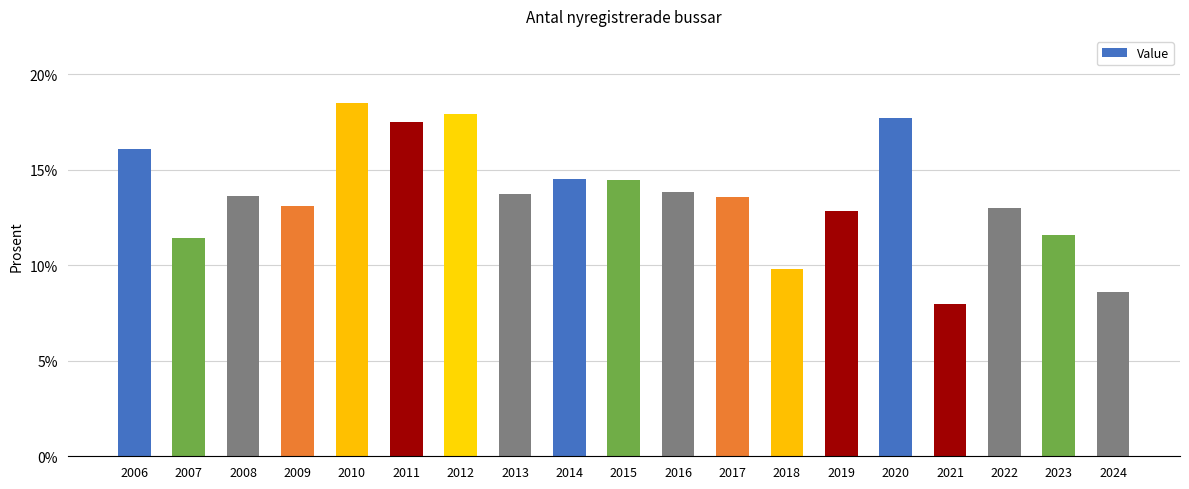

List the labels in order of value, smallest first.

2021, 2024, 2018, 2007, 2023, 2019, 2022, 2009, 2017, 2008, 2013, 2016, 2015, 2014, 2006, 2011, 2020, 2012, 2010